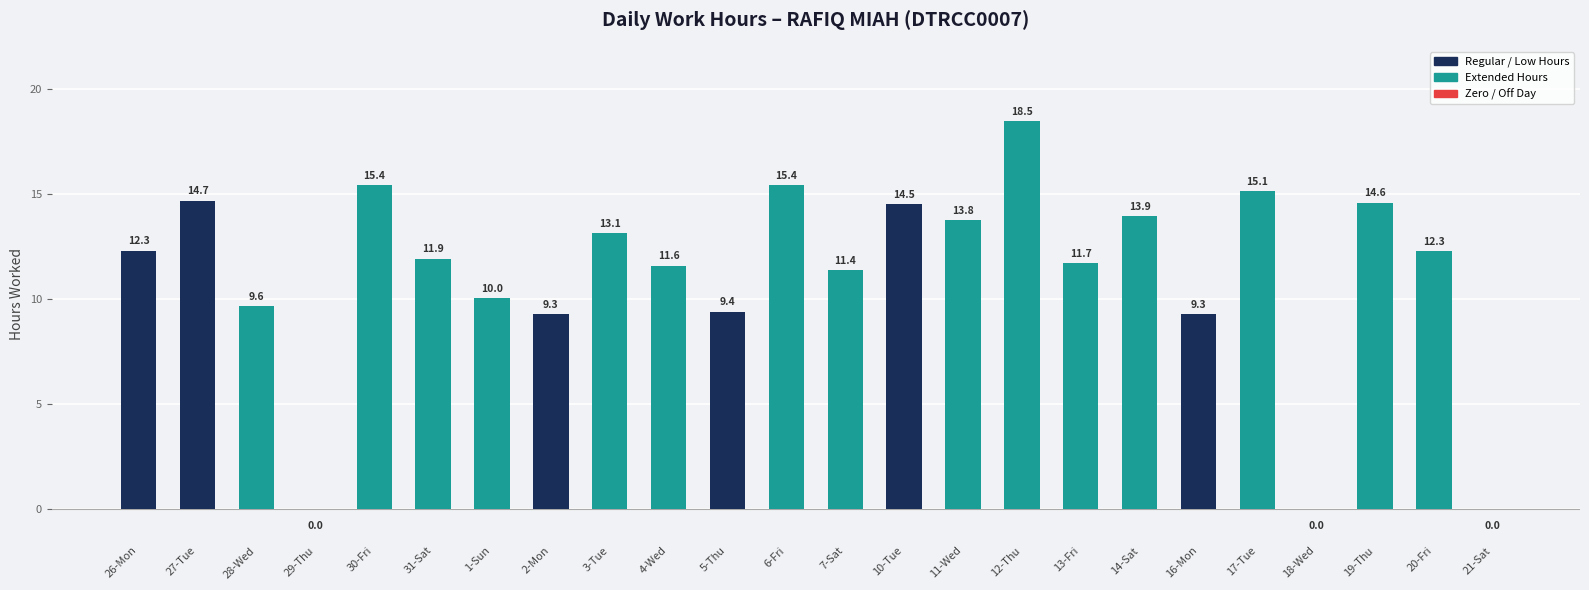

What value does the data have at 11-Wed?

13.8